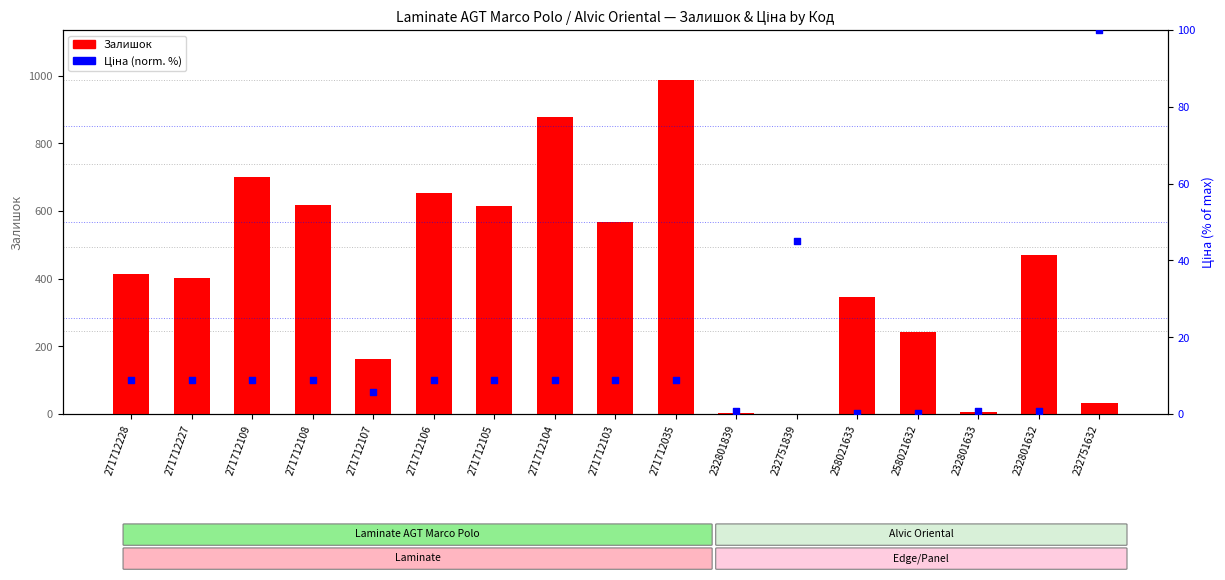

Is the value of Залишок at 232801633 greater than the value of Ціна (norm.) at 232751632?

No